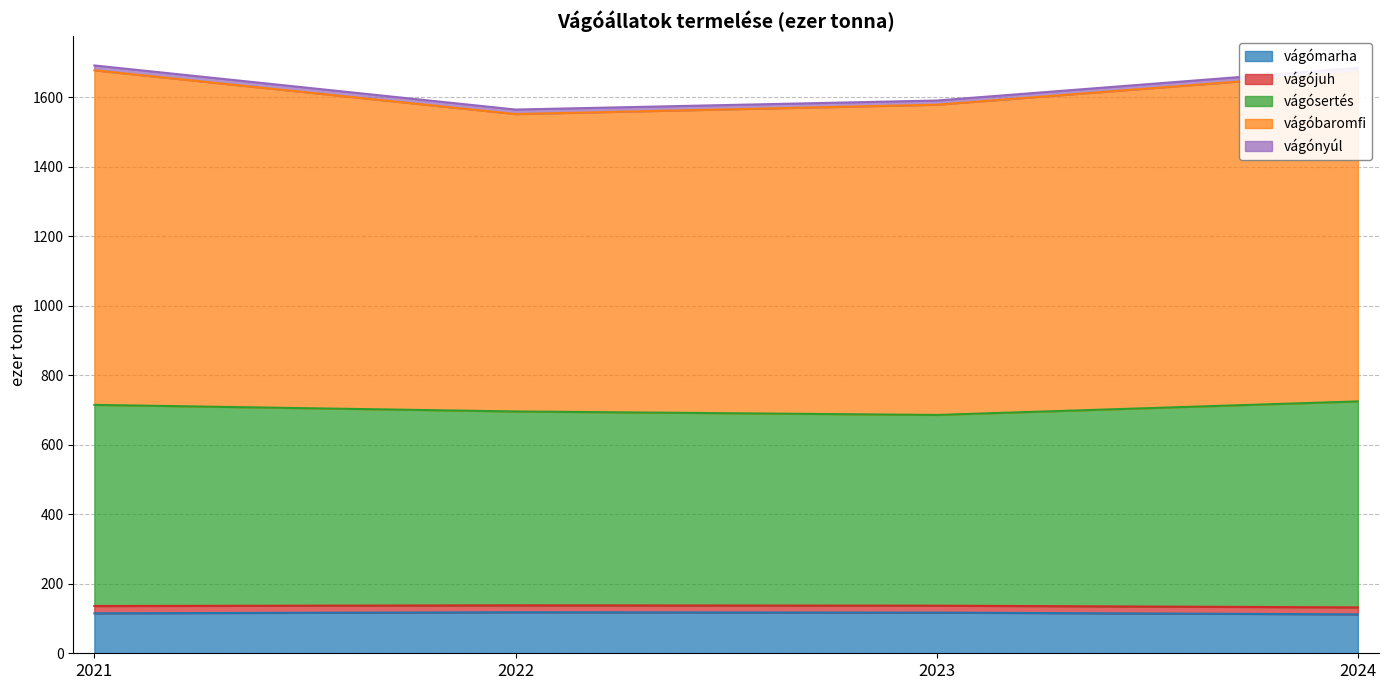

Is the value of vágósertés at 2023 greater than the value of vágóbaromfi at 2024?

No